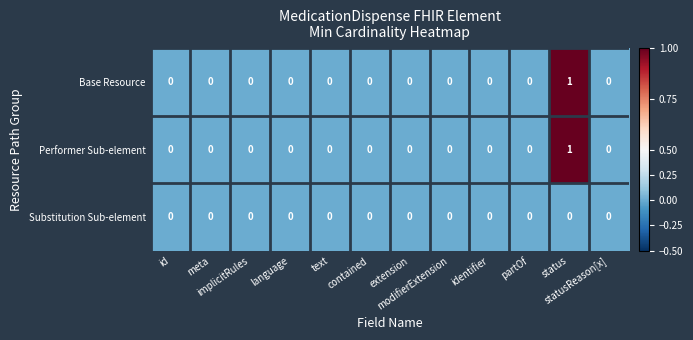

How many Base Resource values are between 0 and 1?

12